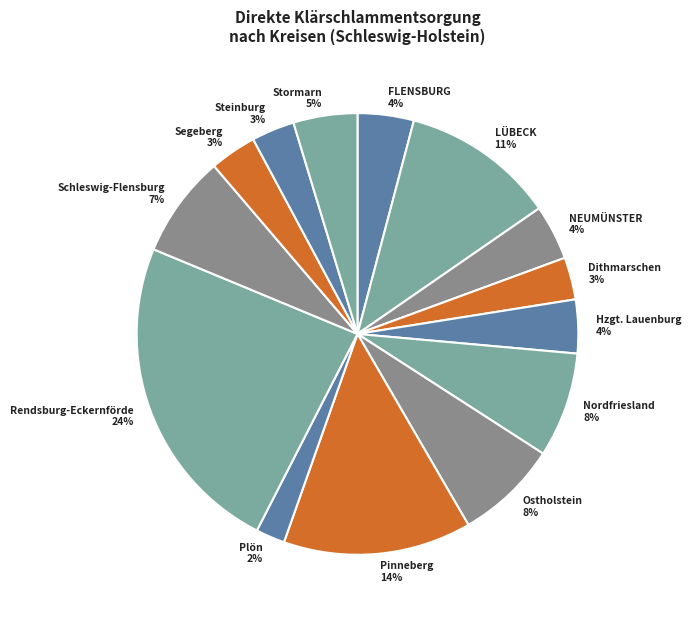

Is the sum of Pinneberg 14% and FLENSBURG 4% greater than half?

No